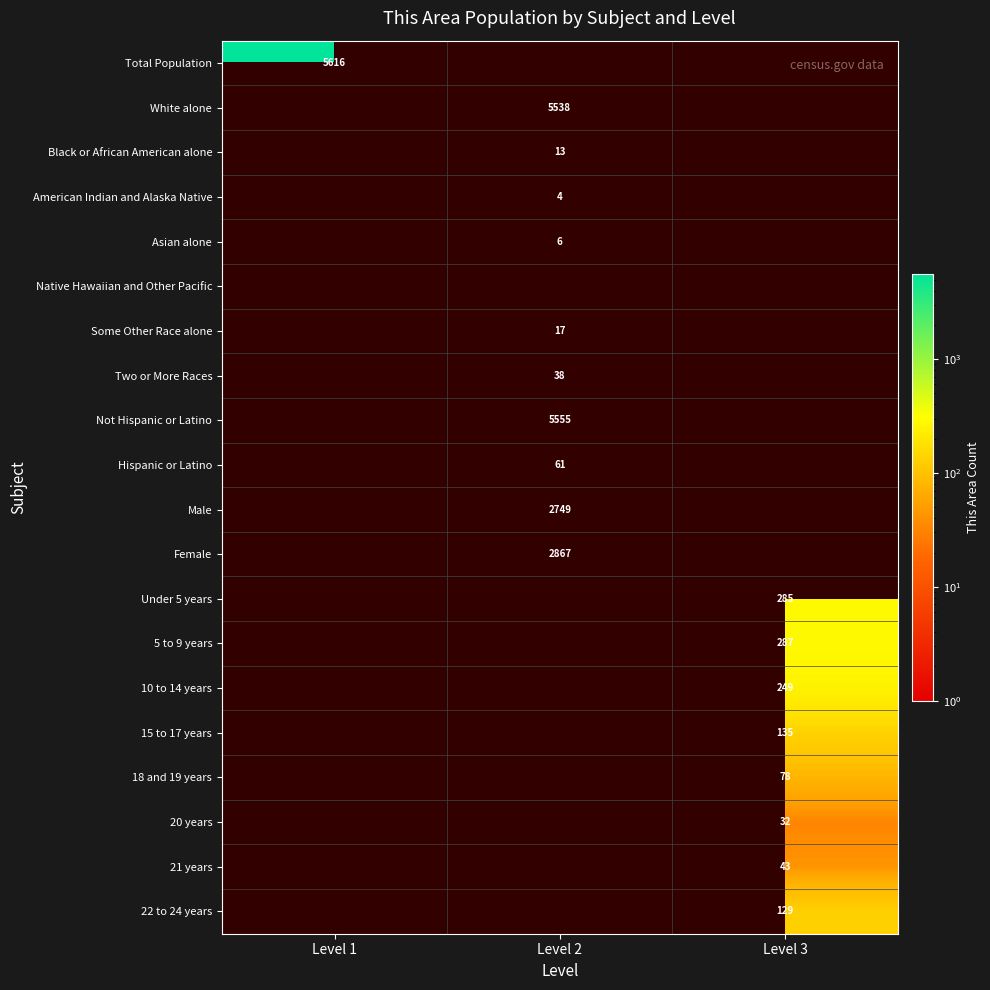

Between Level 3 and Level 1, which is larger?

Level 1